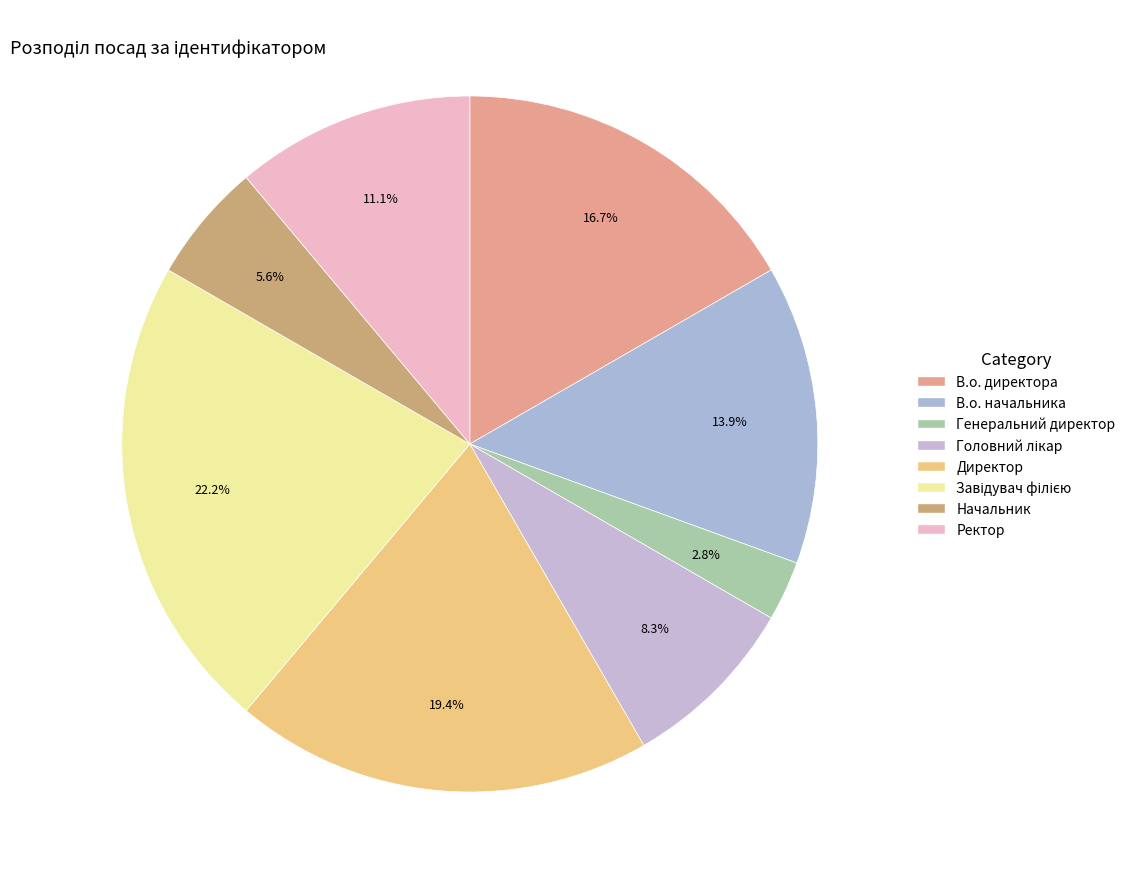

How many slices are in this pie chart?

8